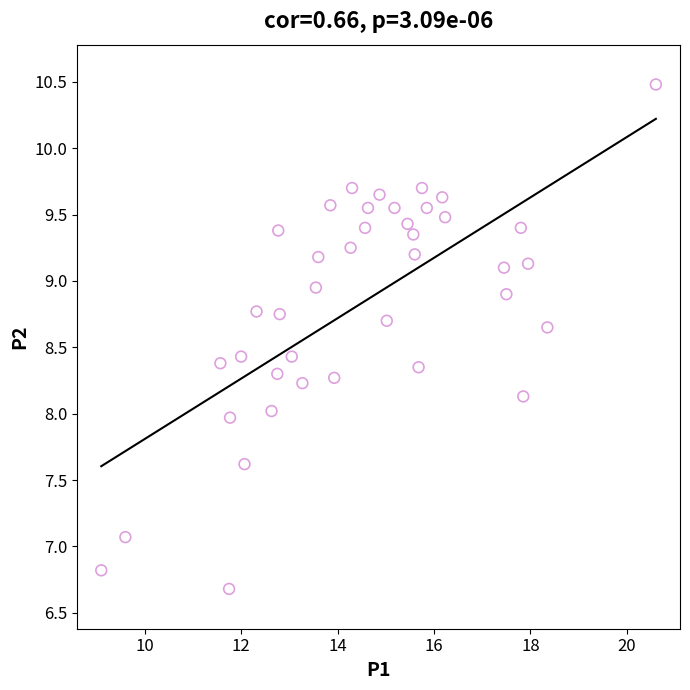

What is the range of Y values (max minus min)?

3.8